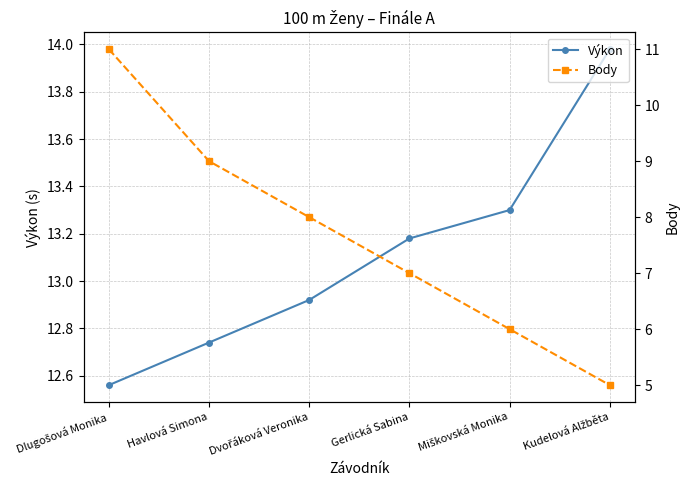

How many values in the Výkon series exceed 13?

3